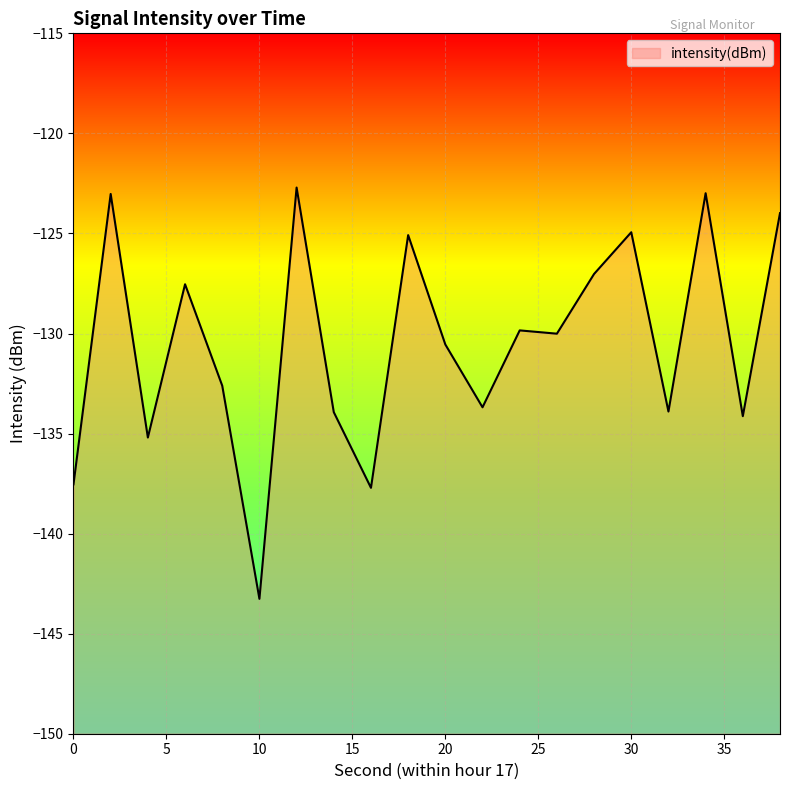

The value at 24 is -82.4. True or false?

False